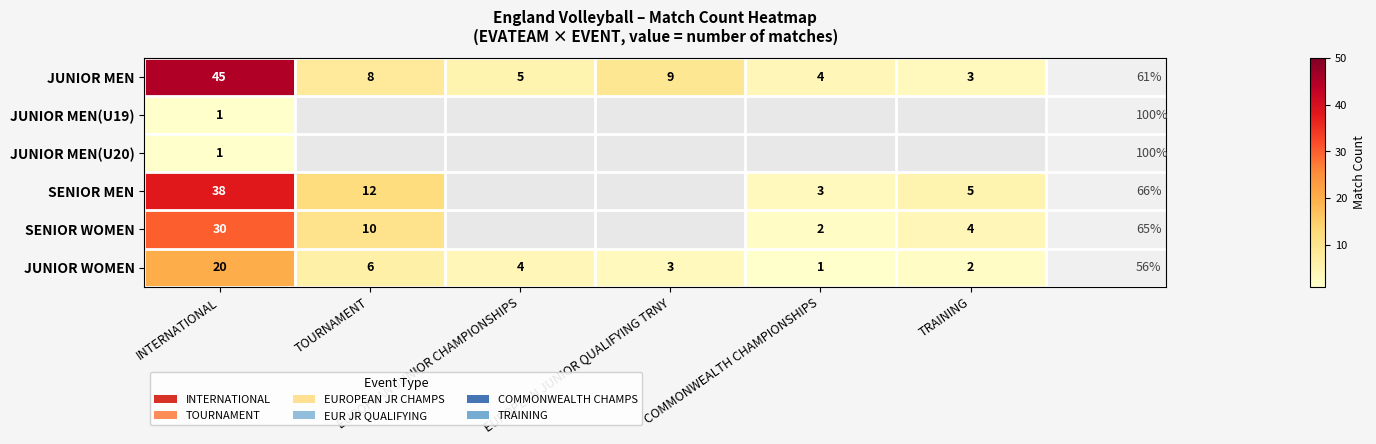

What is the average value of the JUNIOR WOMEN series?

6